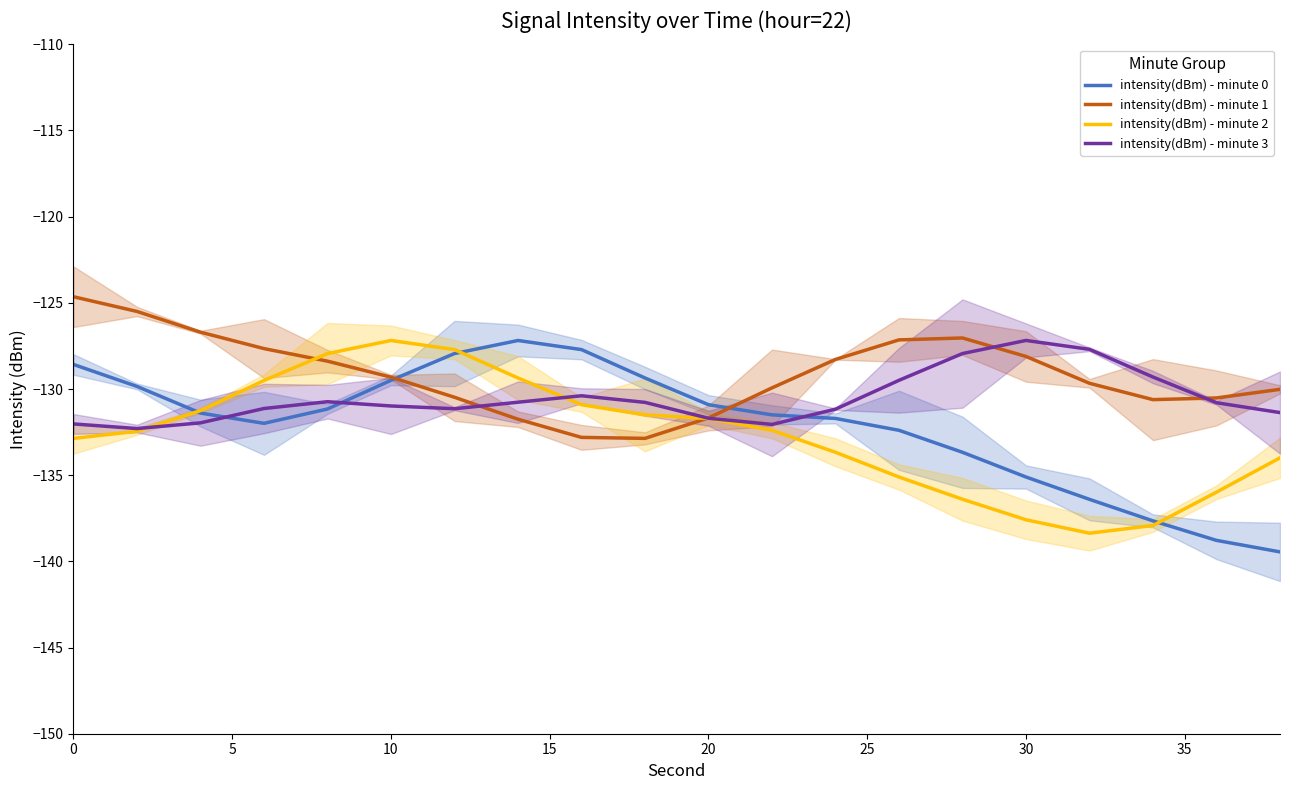

How many times do intensity(dBm) - minute 1 and intensity(dBm) - minute 0 cross each other?

2